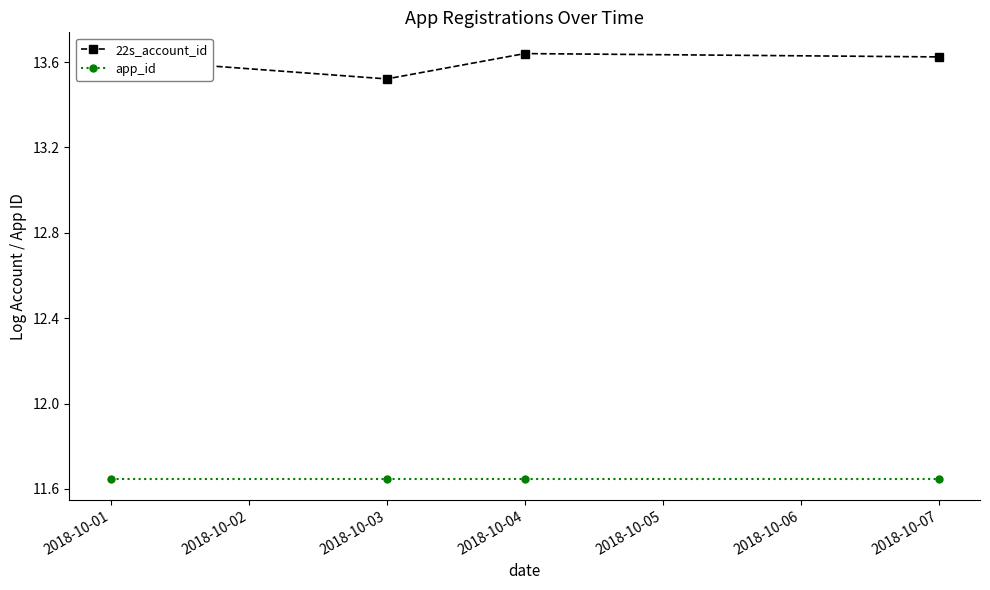

Which series has the largest range (max minus min)?

22s_account_id